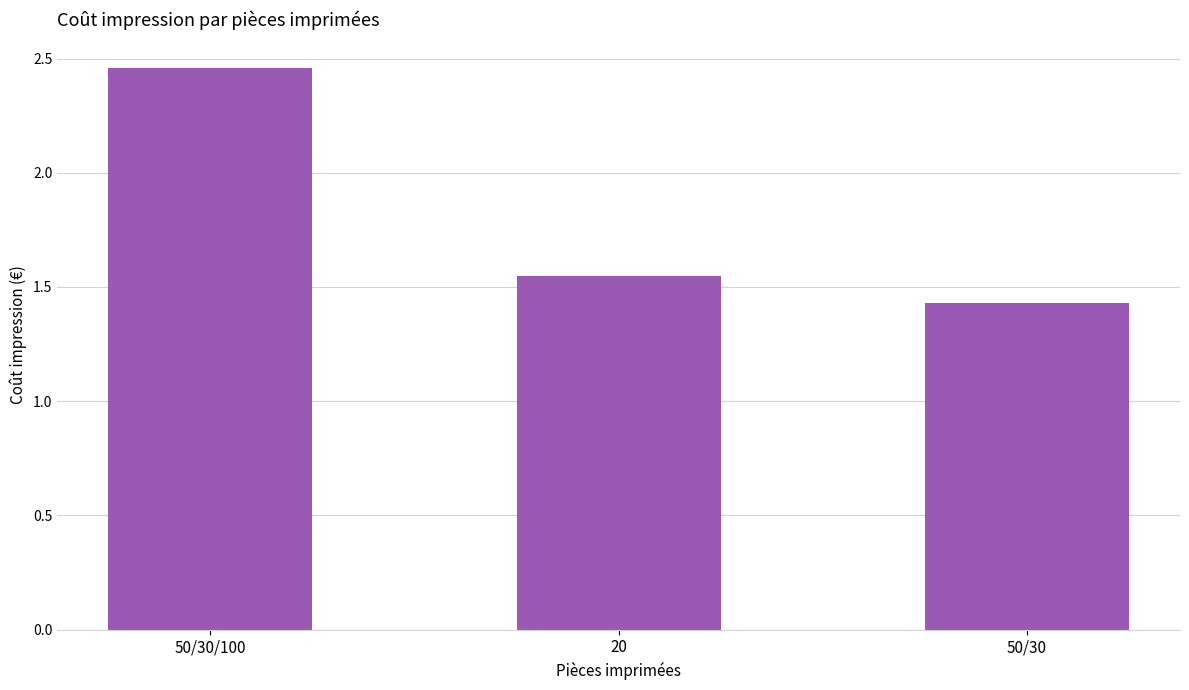

What is the sum of all values?

5.4